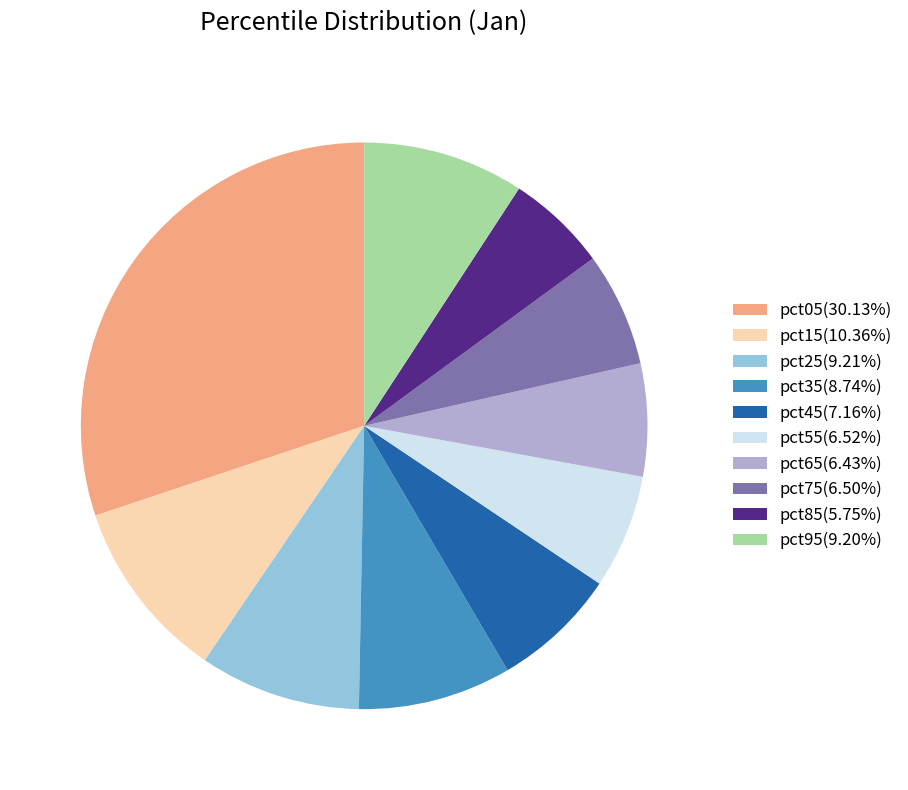

Which category has the biggest portion of the pie?

pct05